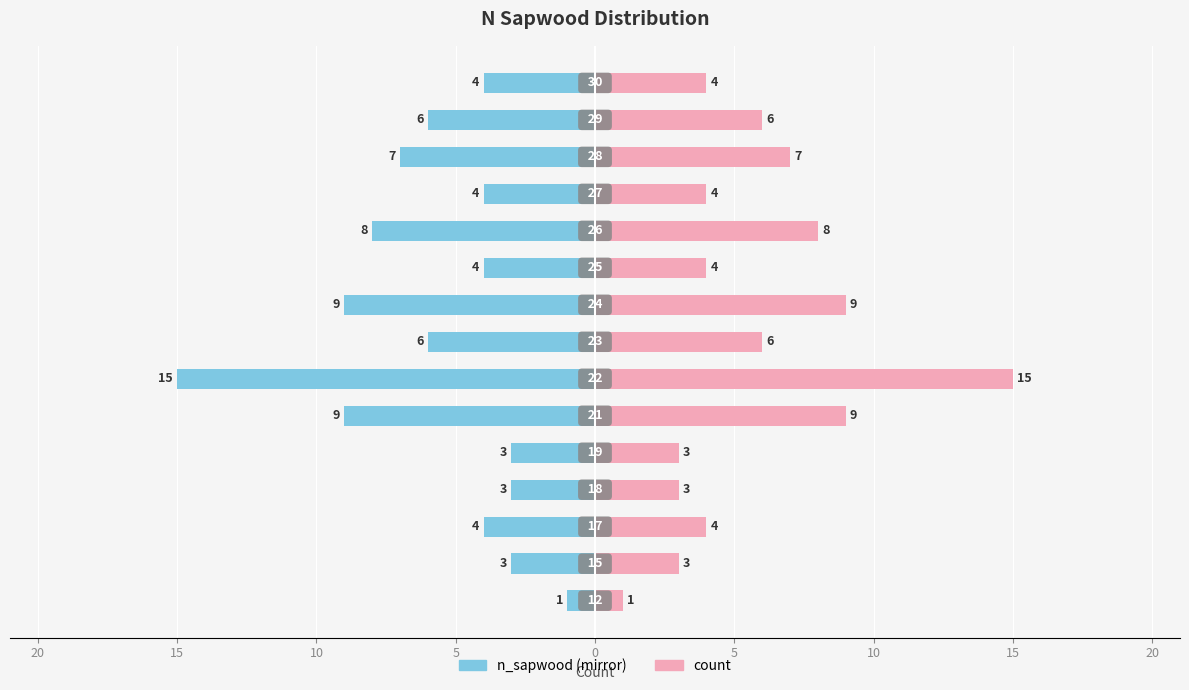

List the series in order of their overall mean, highest first.

count, n_sapwood